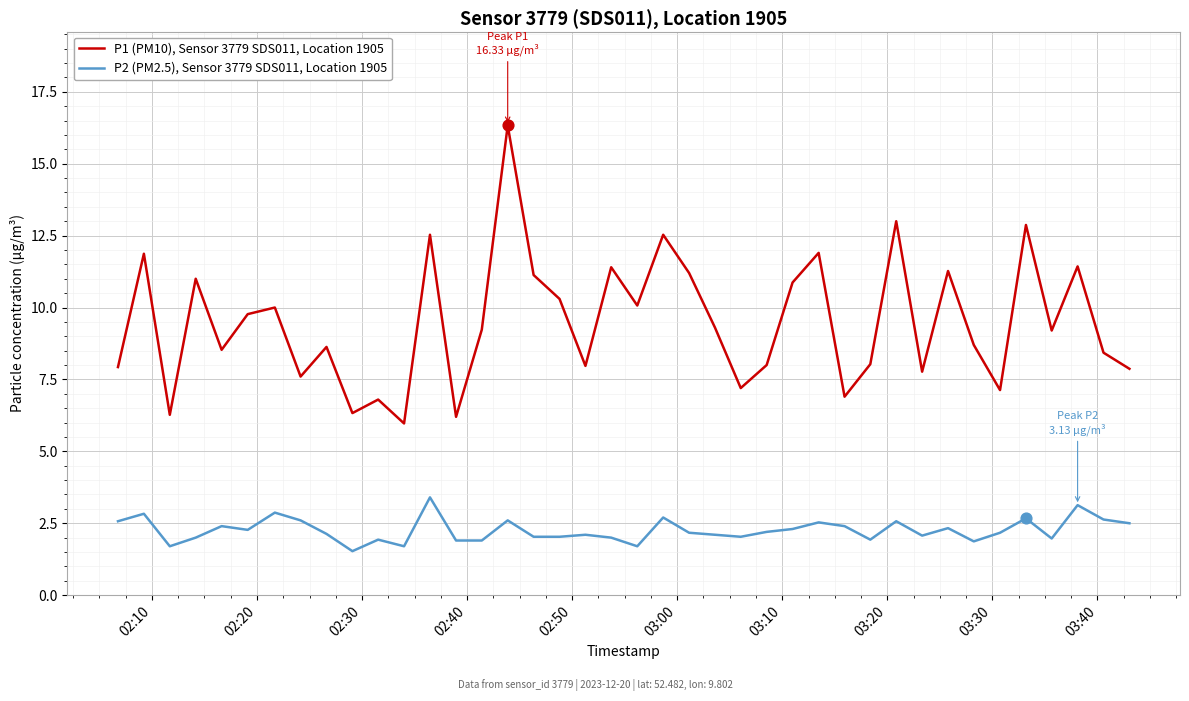

What is the difference between the maximum and minimum values in the P2 (PM2.5), Sensor 3779 SDS011, Location 1905 series?

1.9